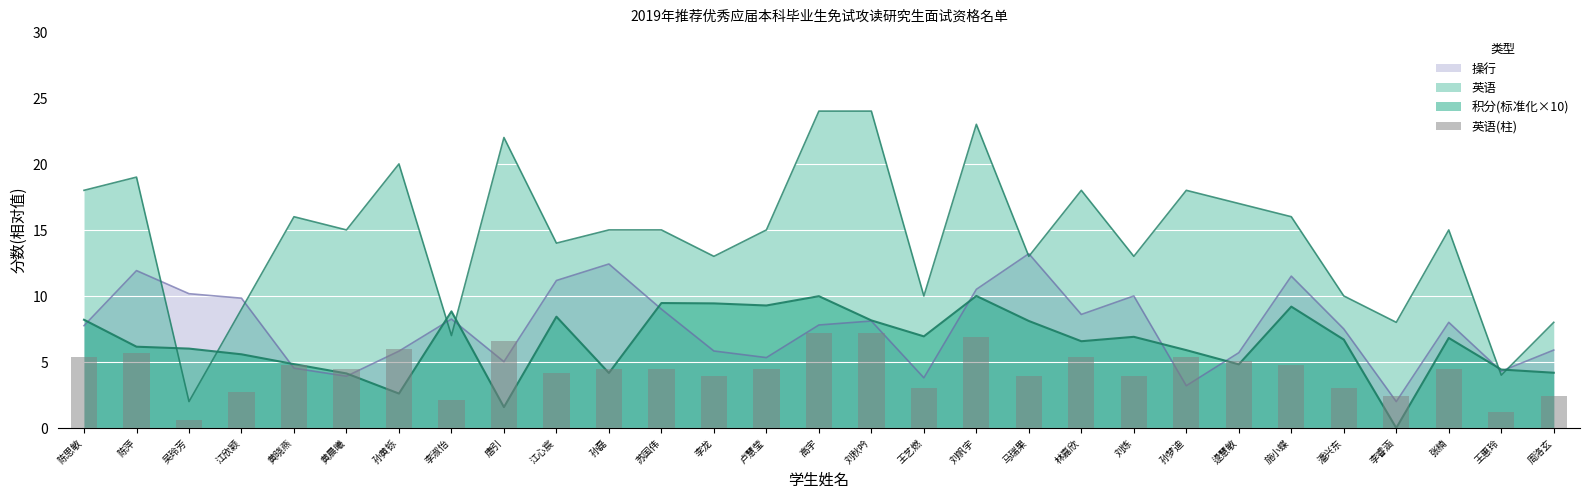

What is the label of the 8th bar from the right?

孙梦迪